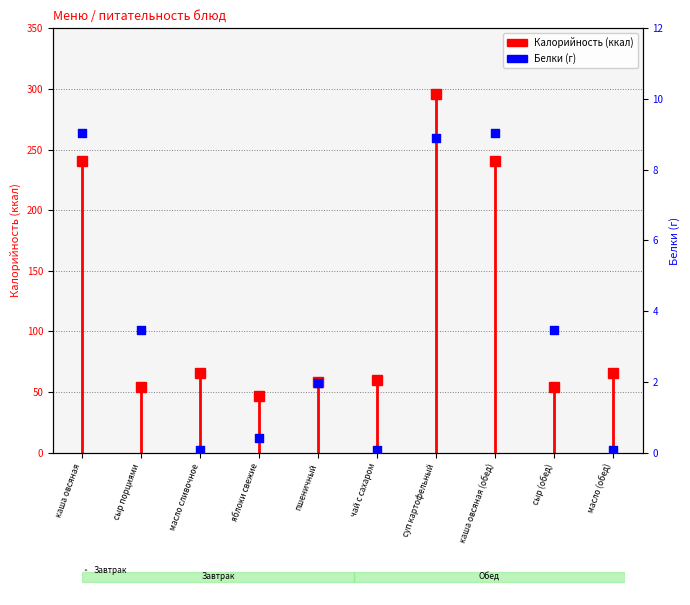

What is the change in value from каша овсяная to сыр (обед)?

-5.6